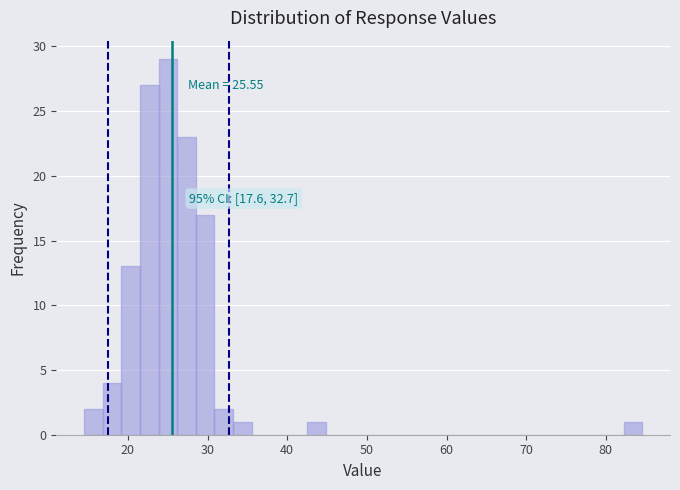

Read against the x-axis, roughly where is the centre of the tallest bar?

25